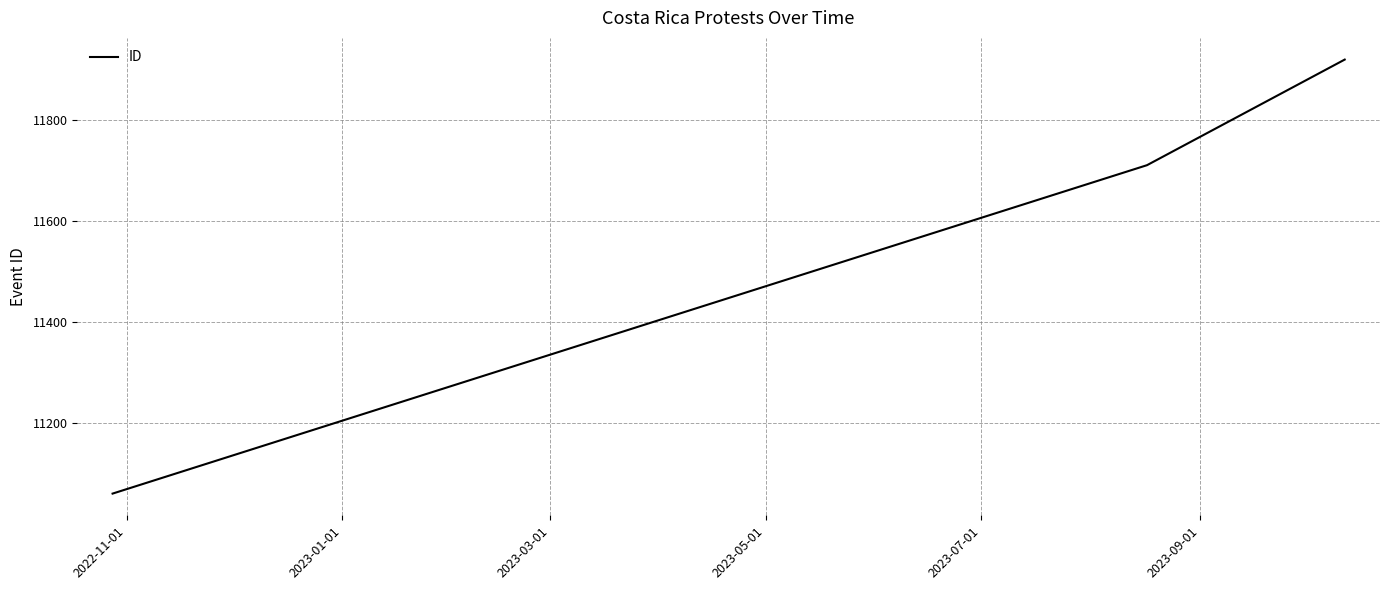

What is the difference between the maximum and minimum values?

859